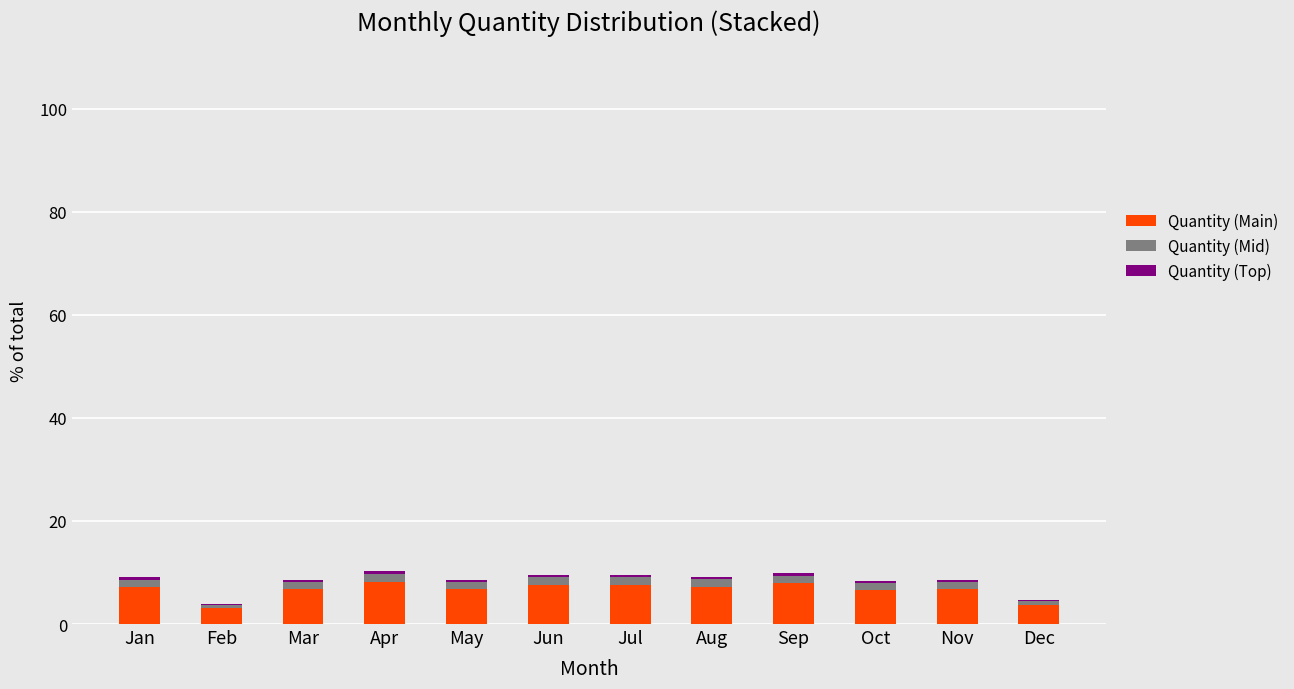

True or false: Quantity (Main) has a value of 6.8 at May.

True